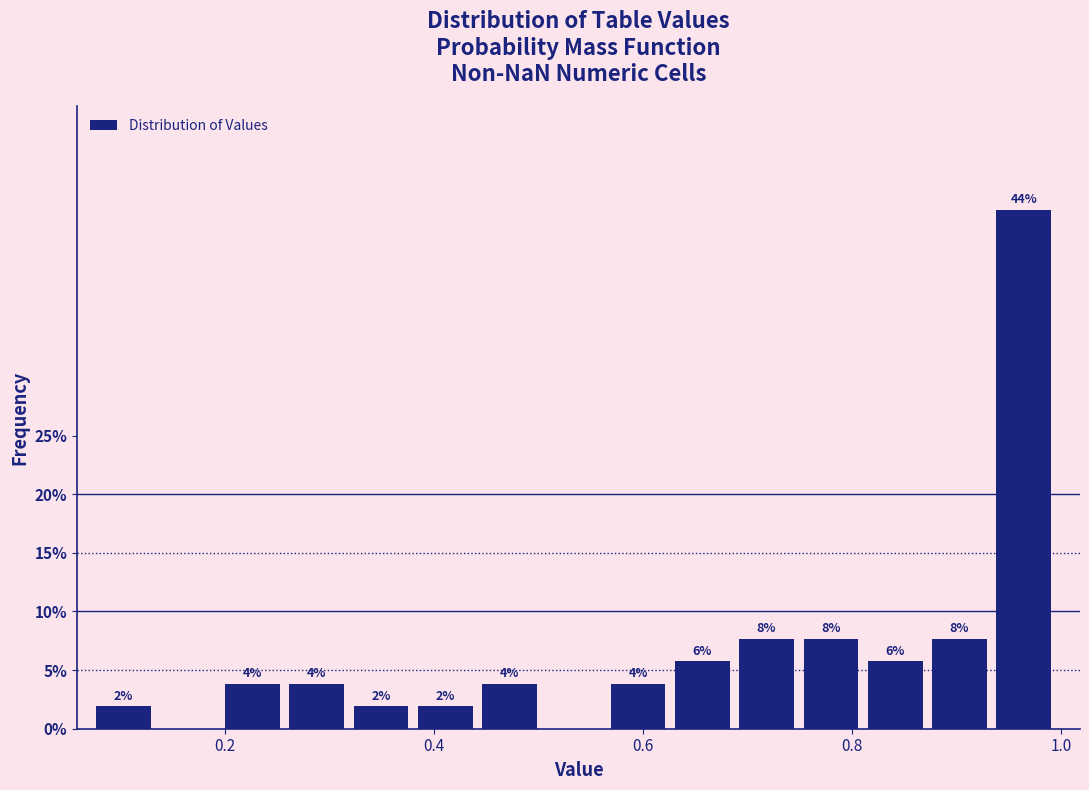

Read against the x-axis, roughly where is the centre of the tallest bar?

0.96